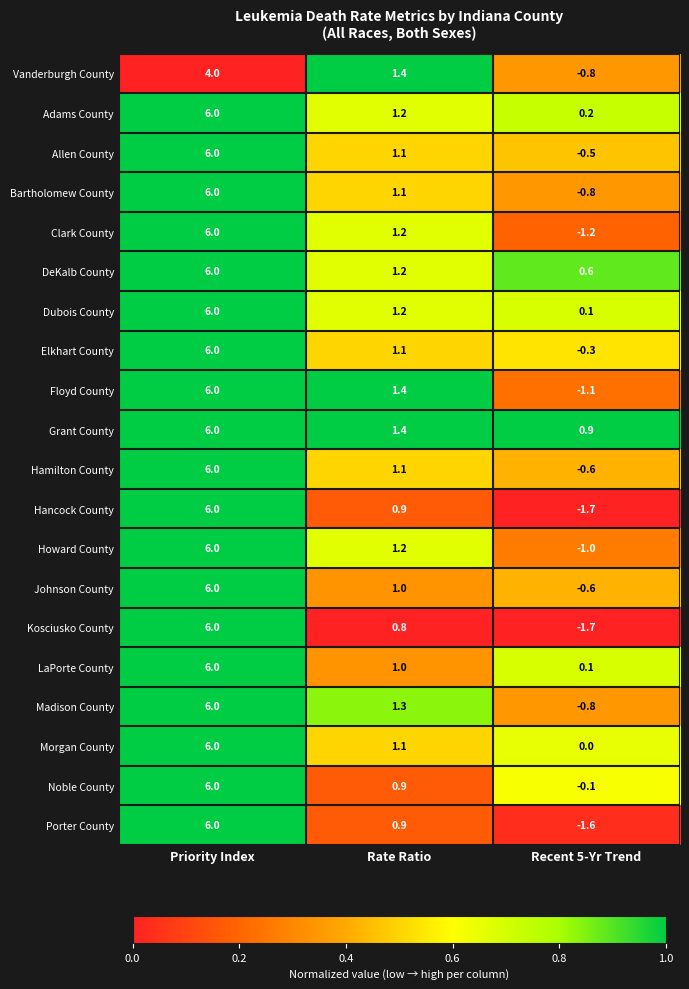

True or false: Johnson County has a value of 8.9 at Priority Index.

False